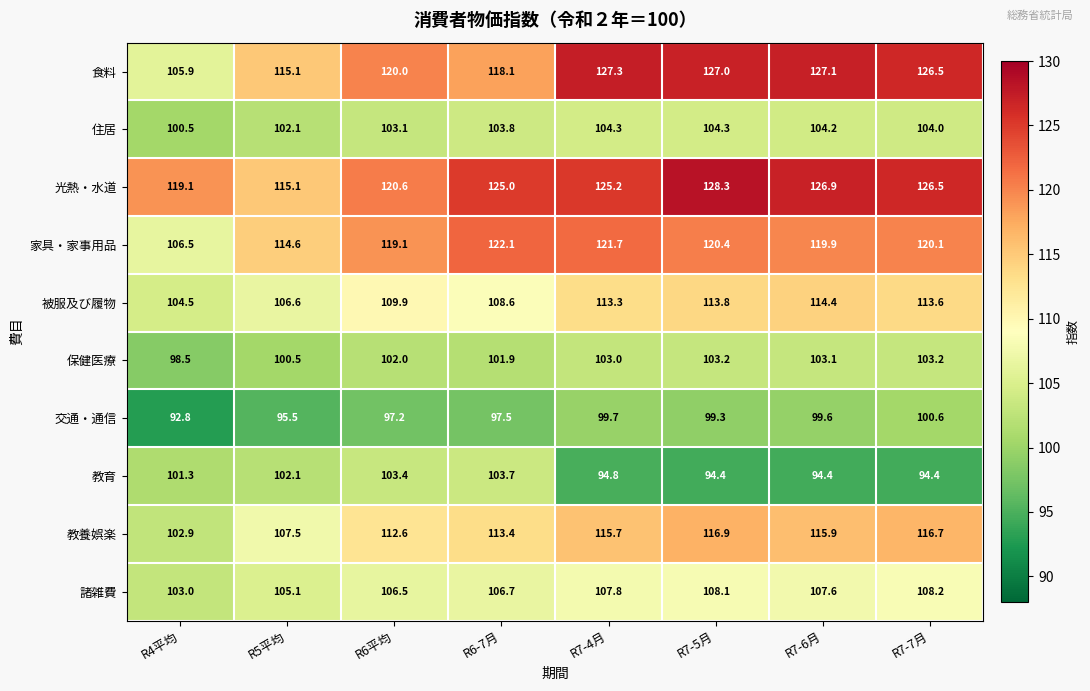

At how many categories does at least one series exceed 101?

8